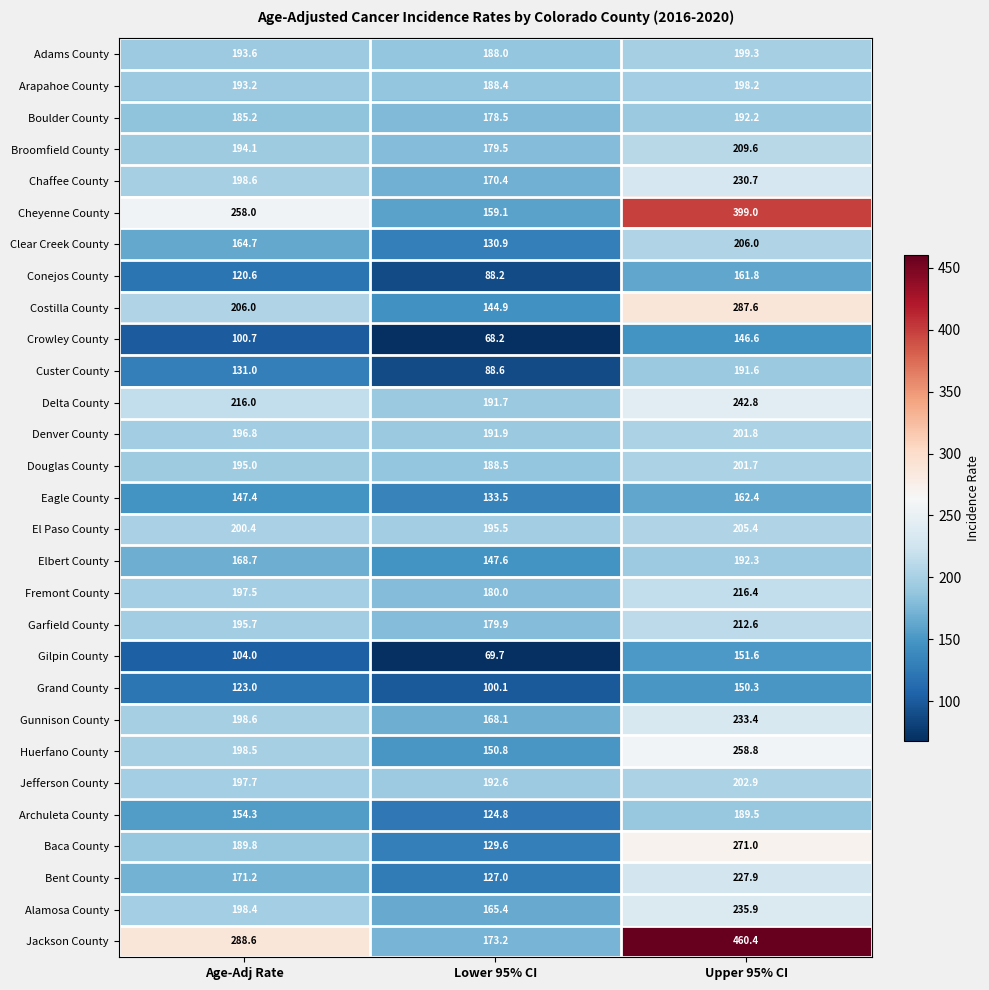

Between Age-Adj Rate and Upper 95% CI, which series saw the biggest shift?

Jackson County